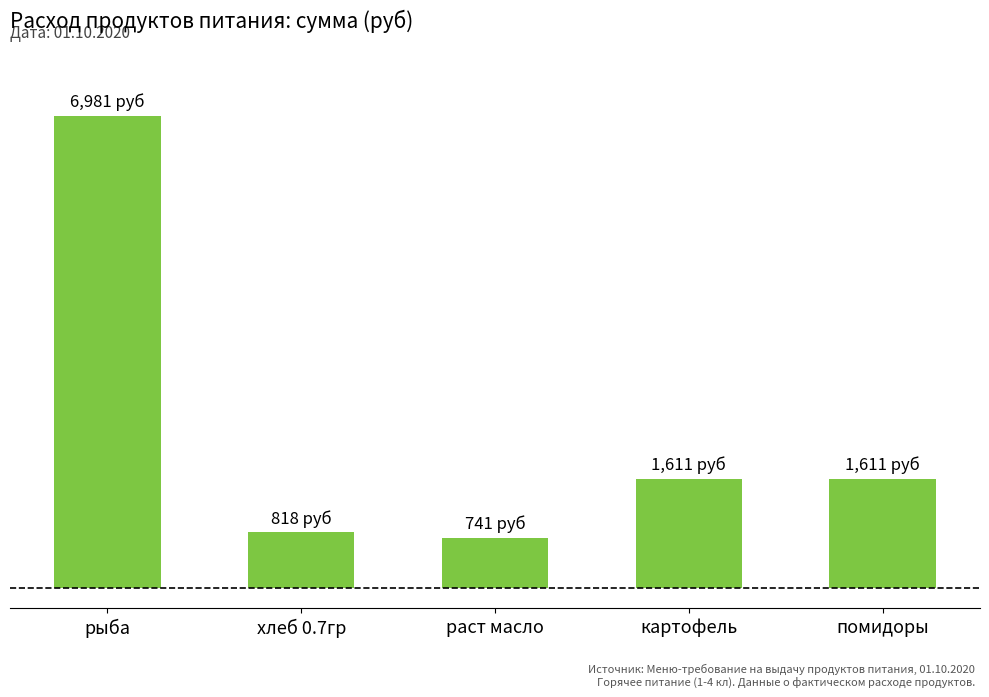

Are the bars horizontal?

No